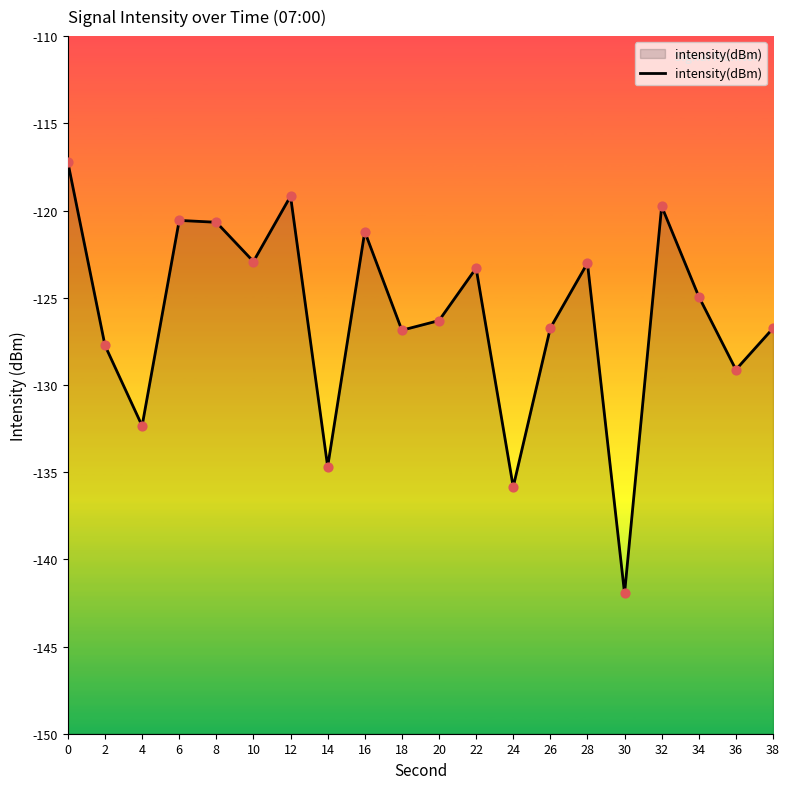

Between 14 and 32, which is larger?

32